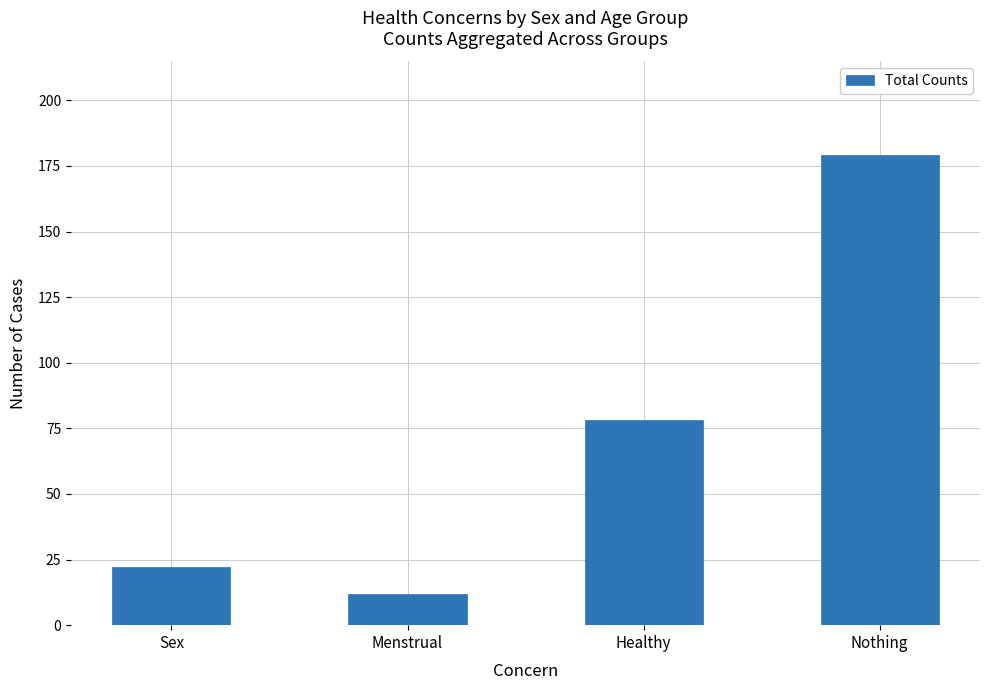

At which label is the value closest to 95?

Healthy